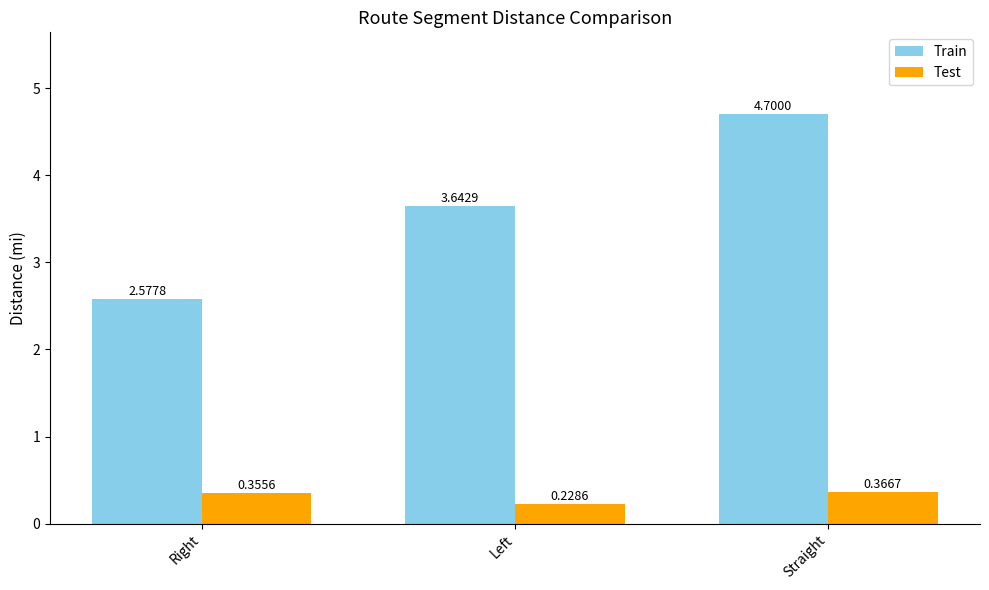

What is the approximate value of Train at Straight?

4.7